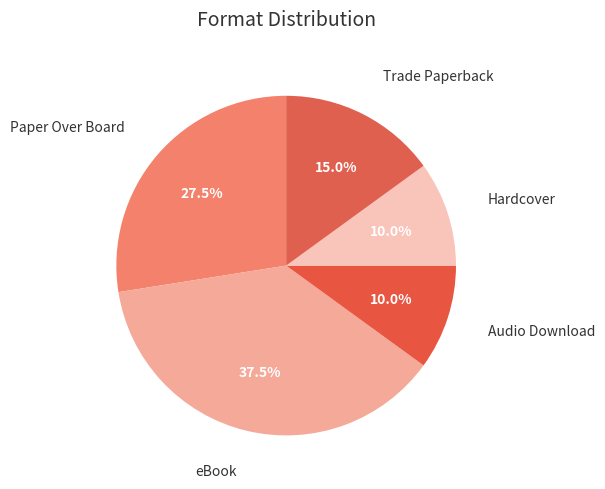

What is the largest slice in the pie chart?

eBook